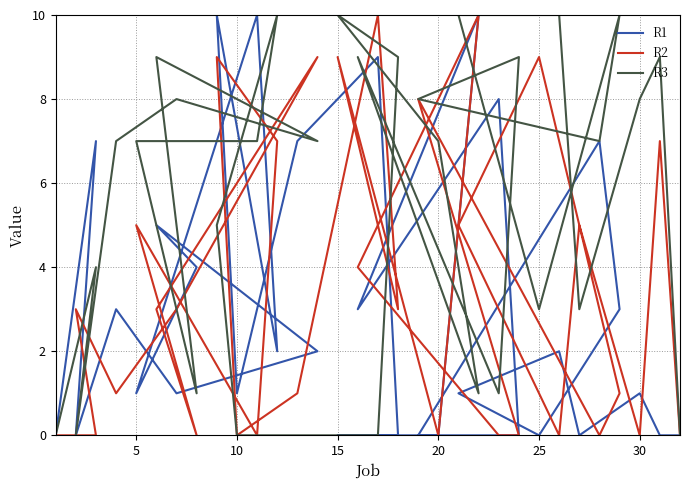

Which series has the largest total across all categories?

R3